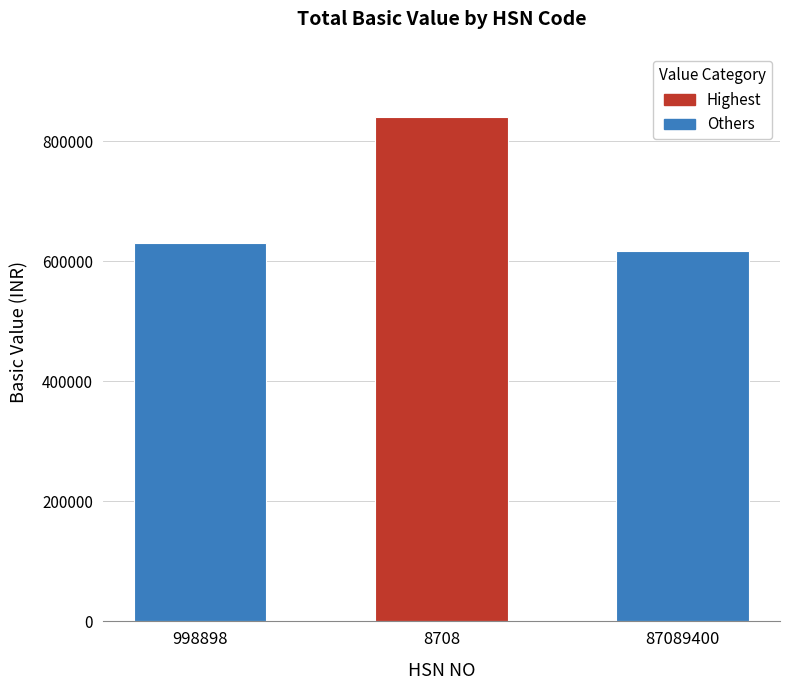

Which category has the lowest value across all series?

87089400